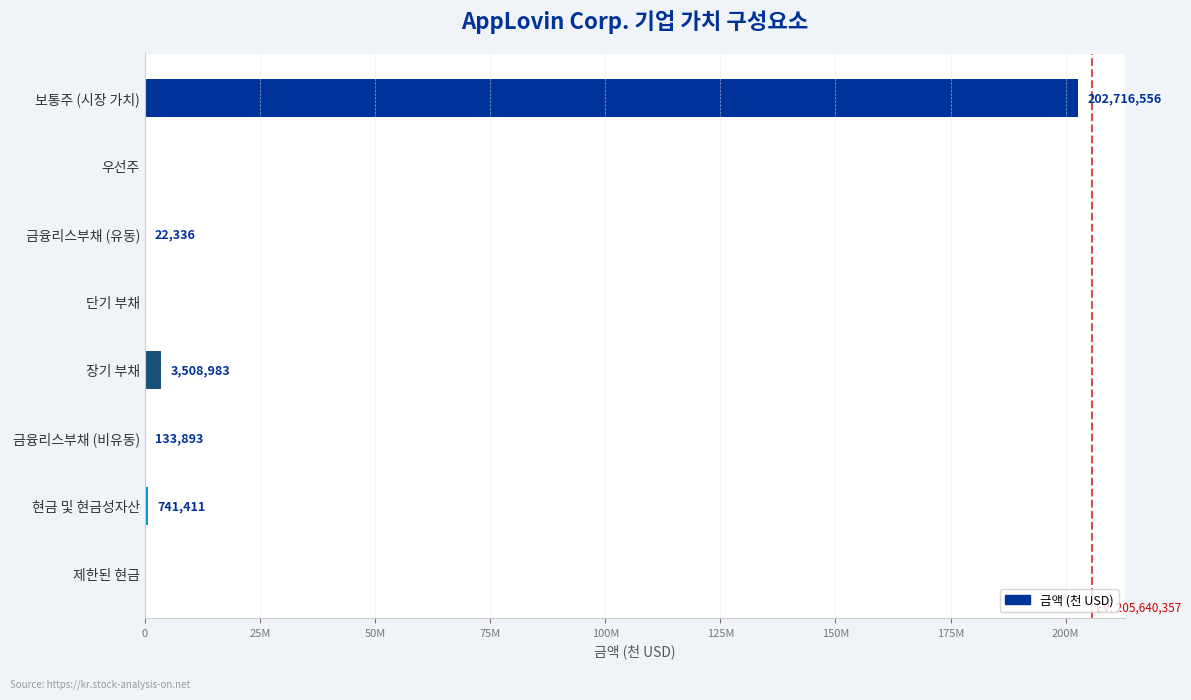

Are the bars horizontal?

Yes